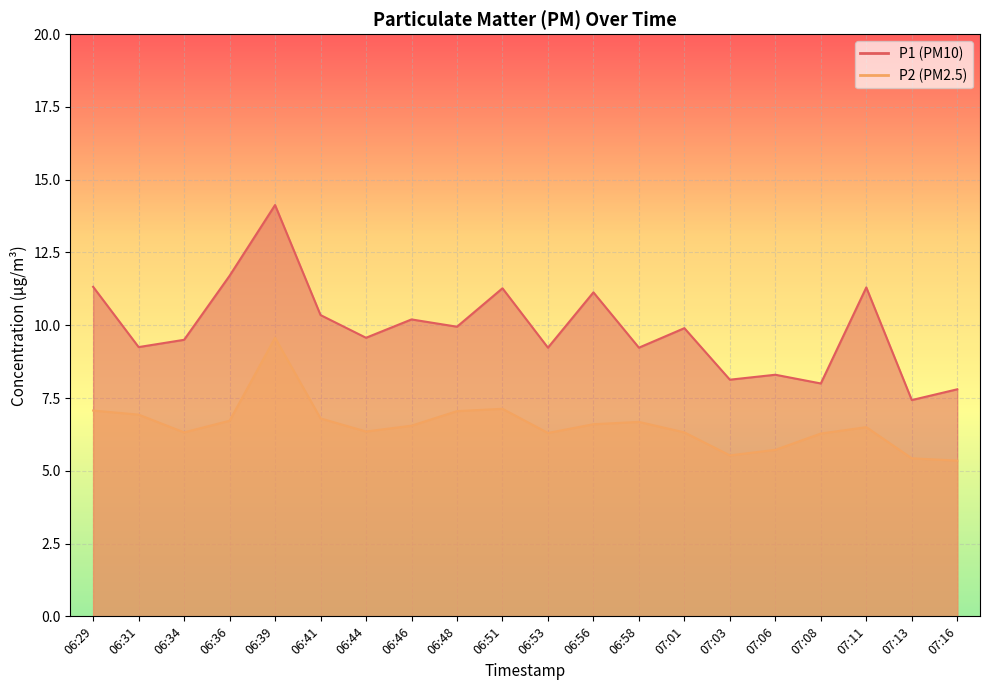

How many distinct data groups are displayed?

2